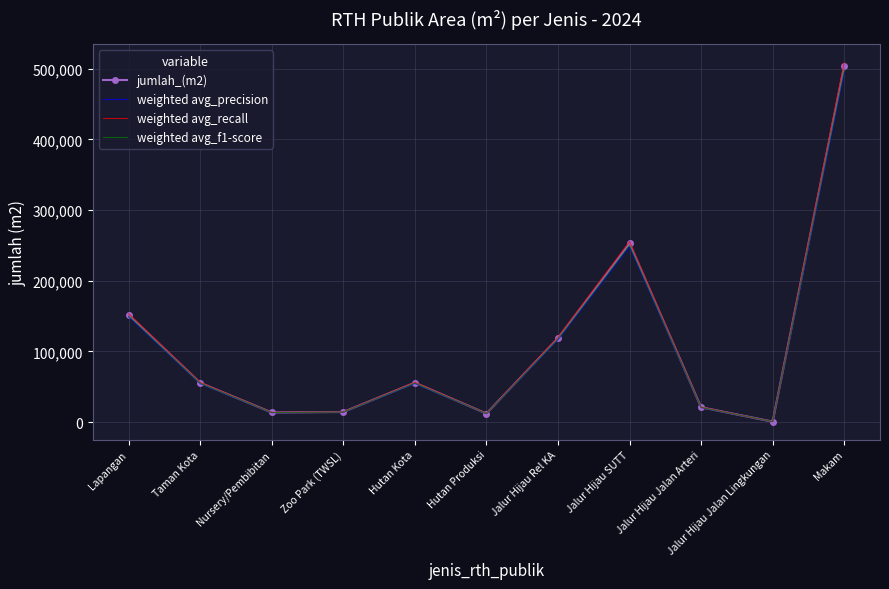

Is it true that weighted avg_precision equals 148725.8 at Lapangan?

True